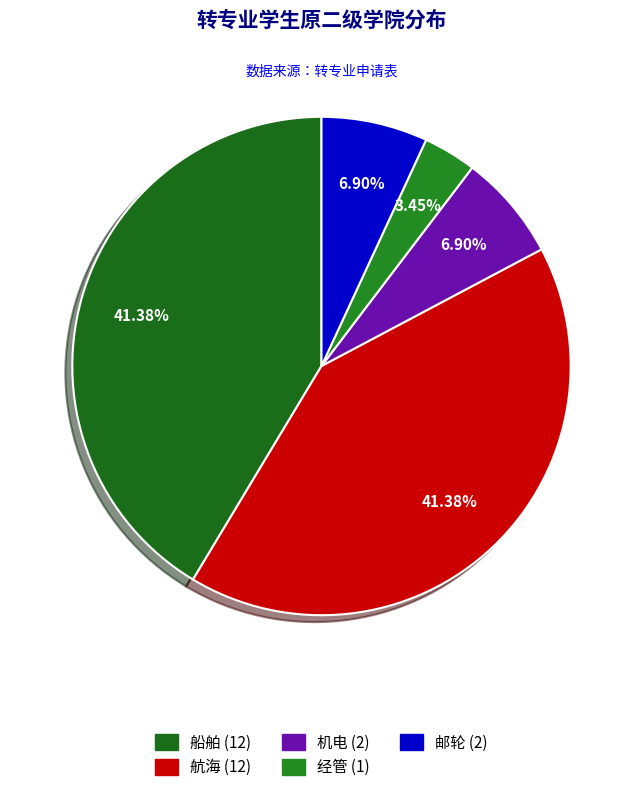

Does 邮轮 account for over 50% of the chart?

No